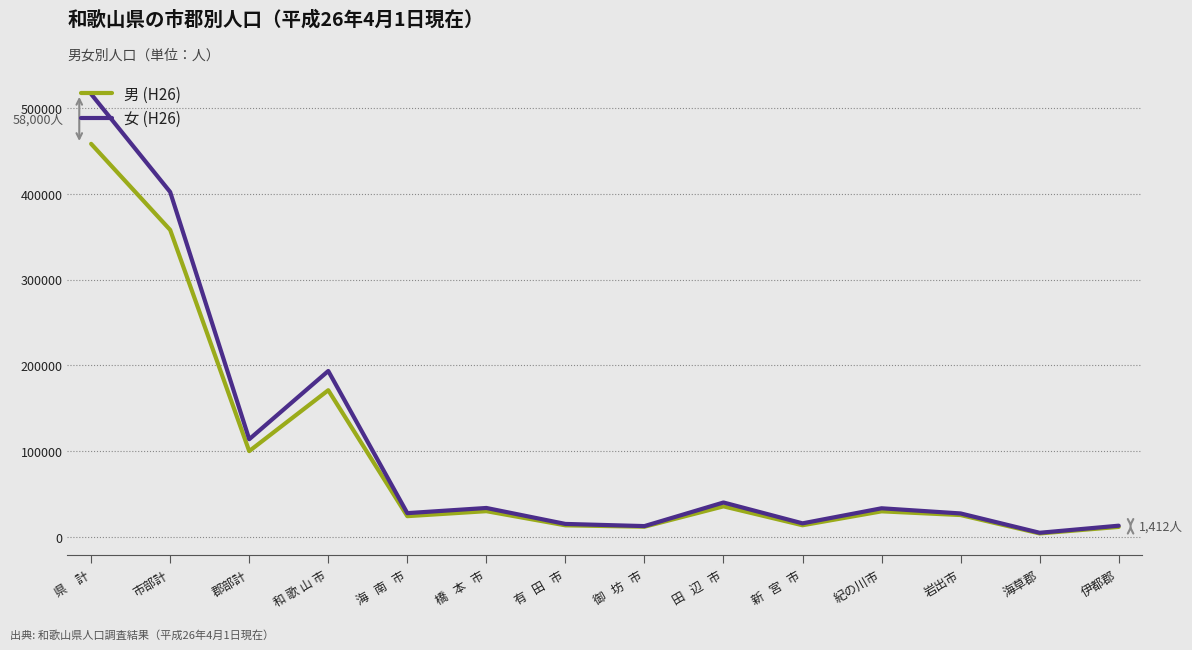

The value of 男 (H26) at 市部計 is 357924. True or false?

True